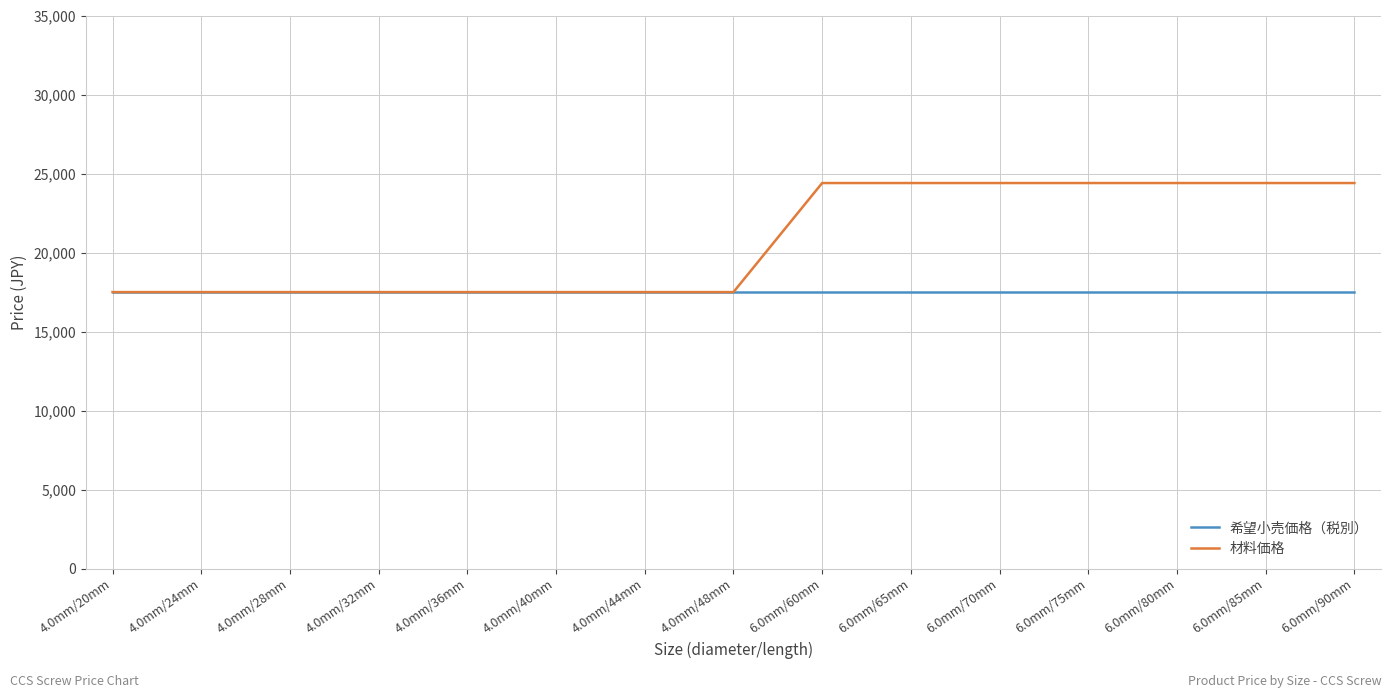

What are all the series names shown in the legend?

希望小売価格（税別）, 材料価格